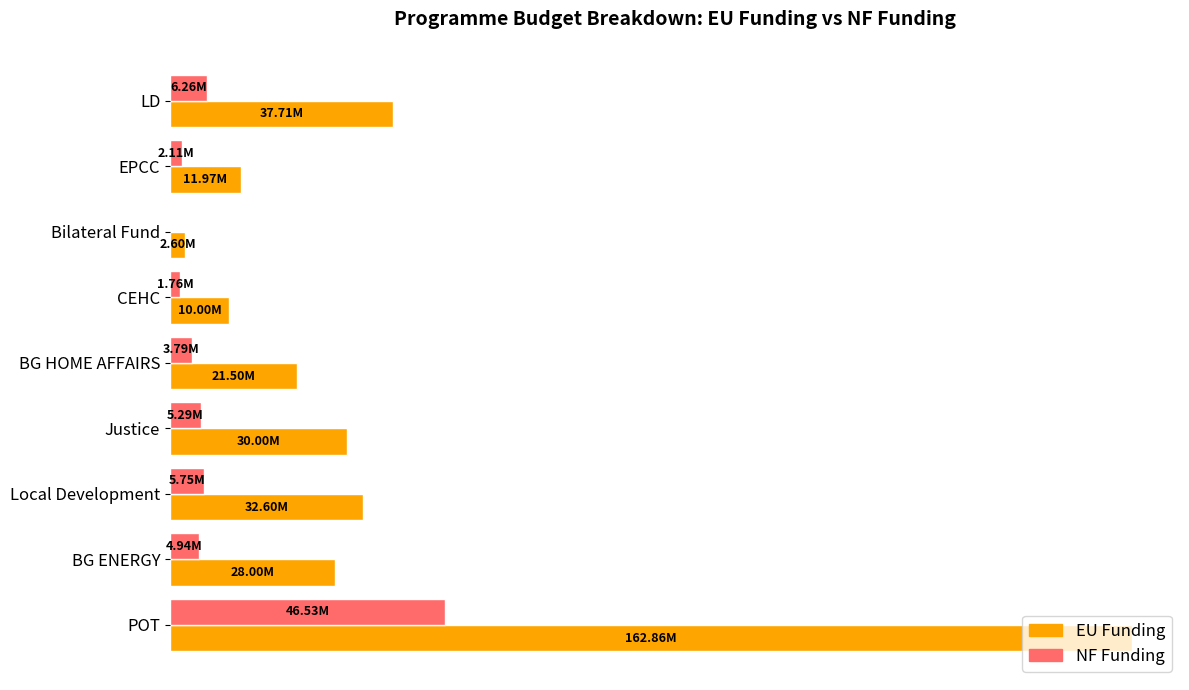

What are all the series names shown in the legend?

EU Funding, NF Funding